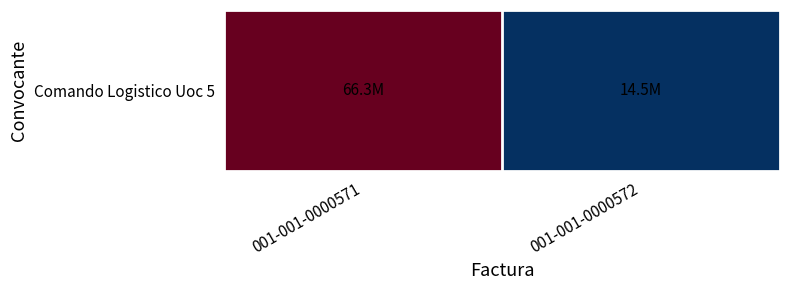

Reading left to right, what are all the values shown in this chart?

66309891	14534940